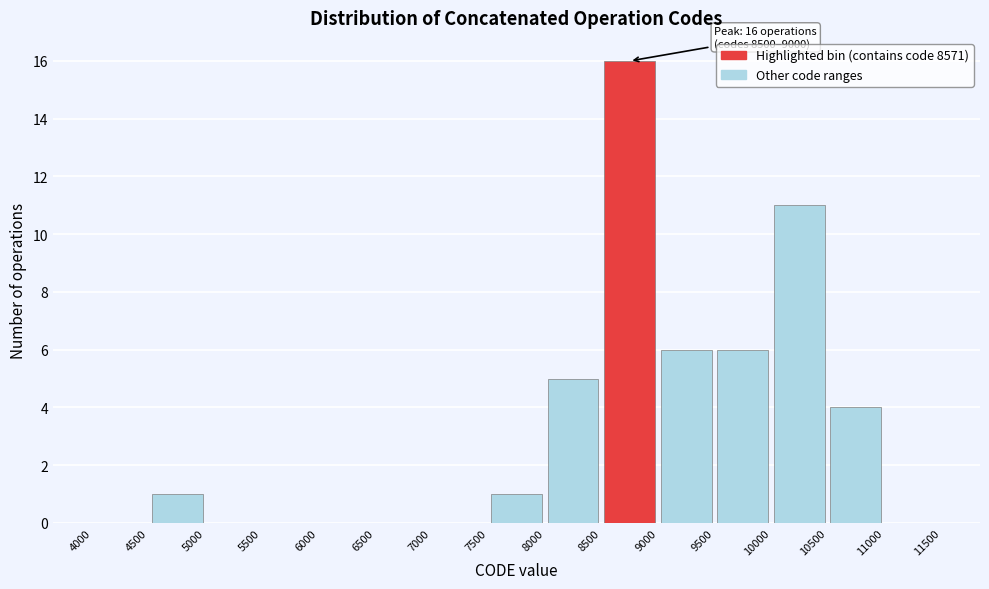

Which range on the x-axis has the tallest bar?

8500 to 9000